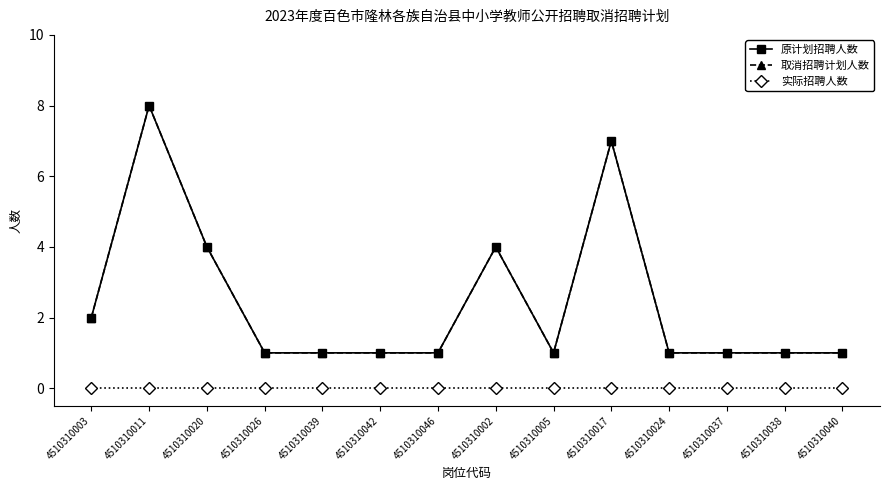

Where is the first local maximum for 原计划招聘人数?

4510310011